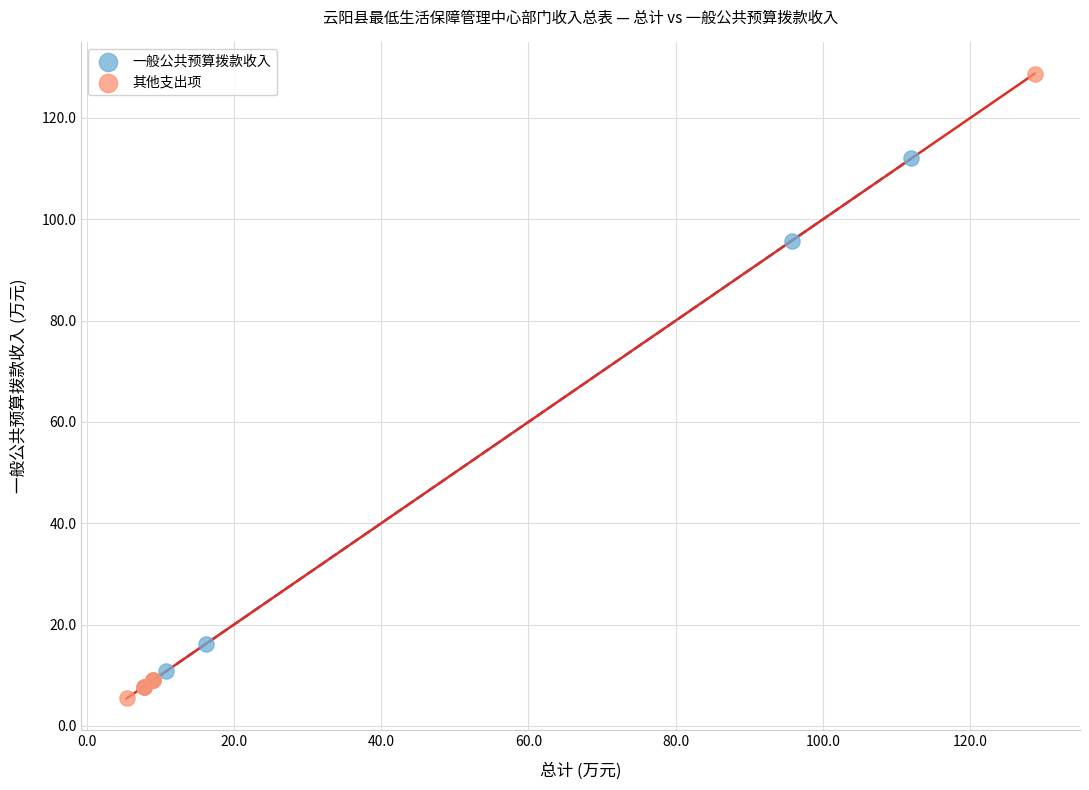

Which series reaches the maximum Y coordinate?

其他支出项